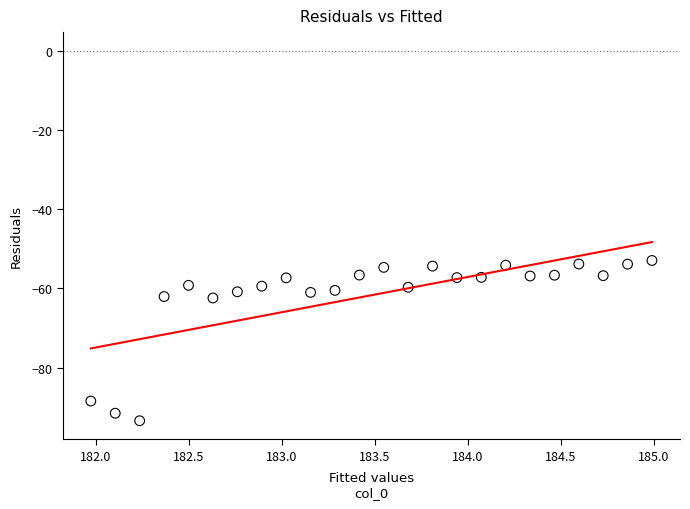

What is the range of Y values (max minus min)?

40.5